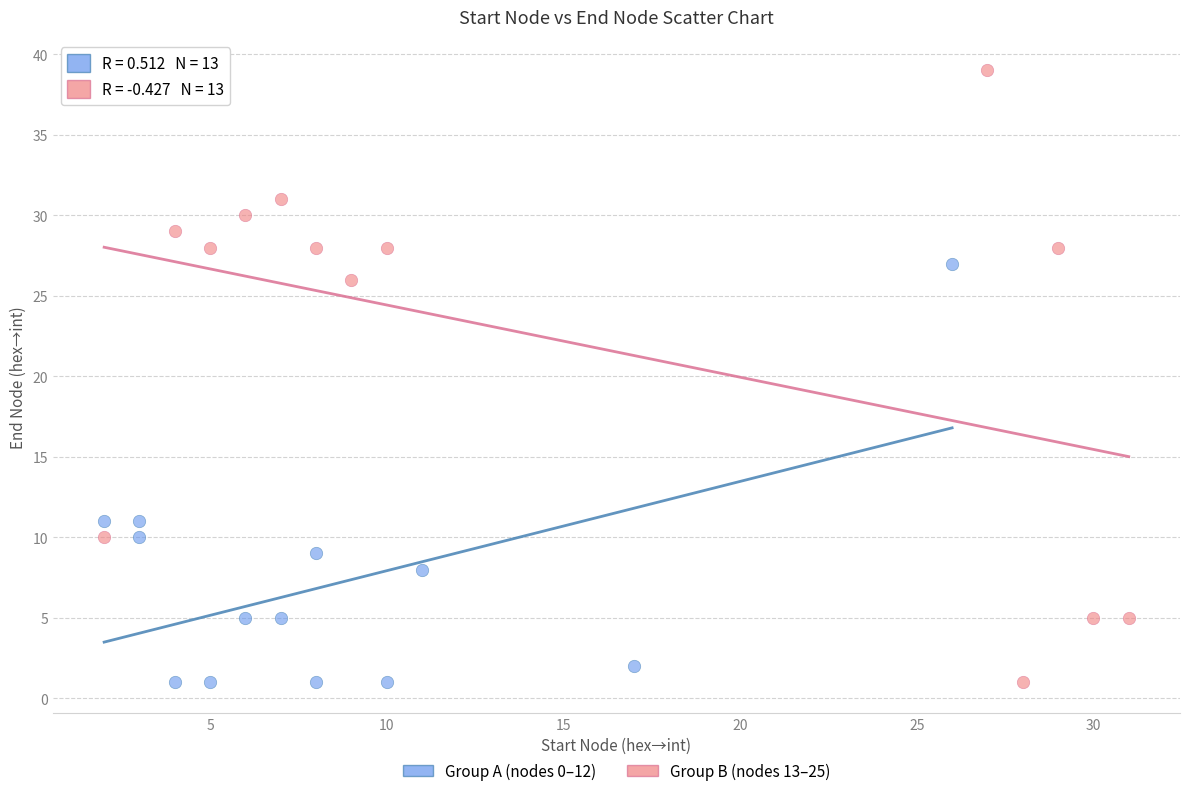

Which series contains the highest Y value?

Group B (nodes 13–25)